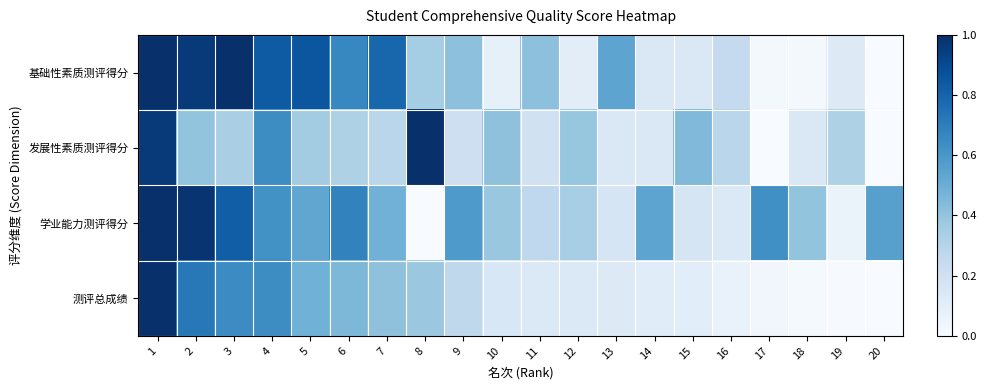

Reading left to right, extract all data points from this chart.

基础性素质测评得分: 1=1.0	2=1.0	3=1.0	4=0.8	5=0.9	6=0.7	7=0.8	8=0.4	9=0.4	10=0.1	11=0.4	12=0.1	13=0.5	14=0.1	15=0.1	16=0.2	17=0.0	18=0.0	19=0.1	20=0.0
发展性素质测评得分: 1=1.0	2=0.4	3=0.3	4=0.6	5=0.4	6=0.3	7=0.3	8=1.0	9=0.2	10=0.4	11=0.2	12=0.4	13=0.1	14=0.1	15=0.4	16=0.3	17=0.0	18=0.1	19=0.3	20=0.0
学业能力测评得分: 1=1.0	2=1.0	3=0.8	4=0.6	5=0.5	6=0.7	7=0.5	8=0.0	9=0.6	10=0.4	11=0.3	12=0.3	13=0.2	14=0.5	15=0.2	16=0.1	17=0.6	18=0.4	19=0.1	20=0.6
测评总成绩: 1=1.0	2=0.7	3=0.6	4=0.6	5=0.5	6=0.5	7=0.4	8=0.4	9=0.3	10=0.2	11=0.1	12=0.1	13=0.1	14=0.1	15=0.1	16=0.1	17=0.0	18=0.0	19=0.0	20=0.0